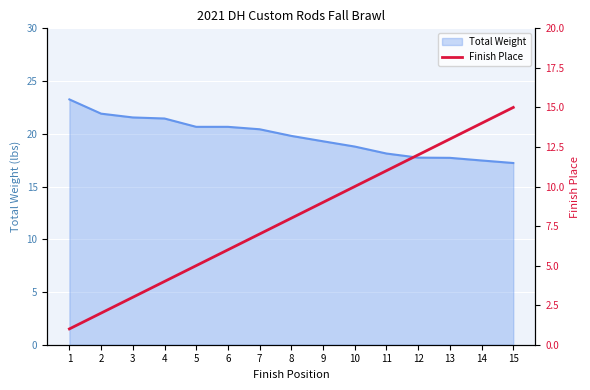

The Total Weight series shows 17.5 at 14. True or false?

True